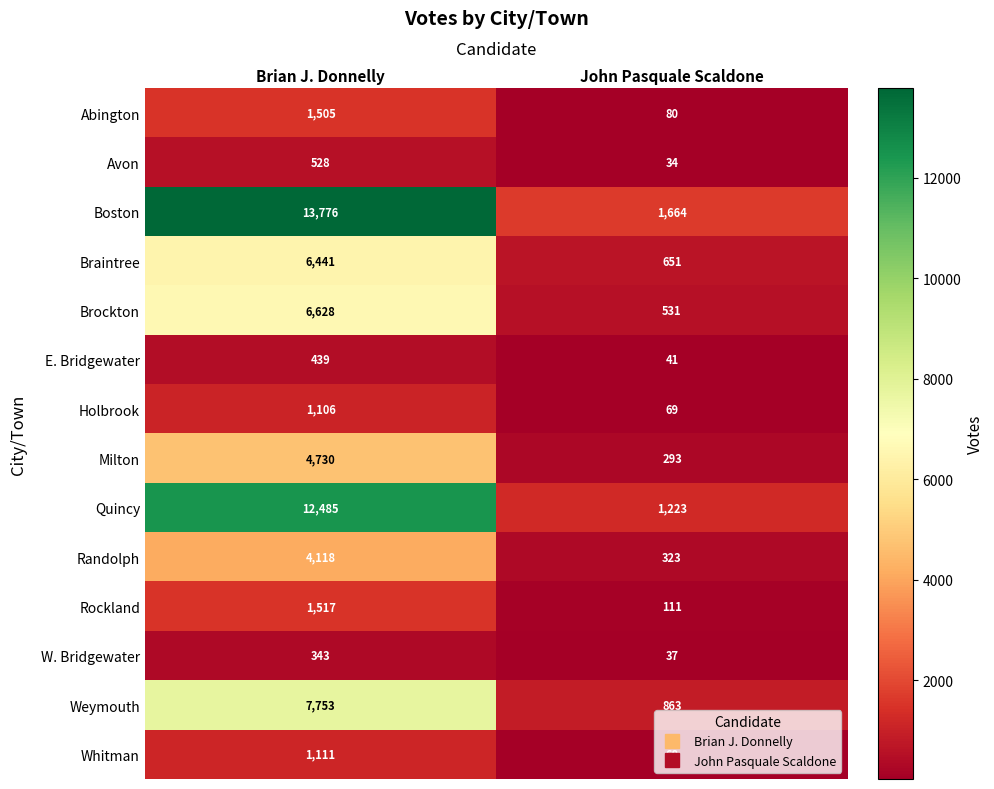

Which category has the highest value across all series?

Brian J. Donnelly